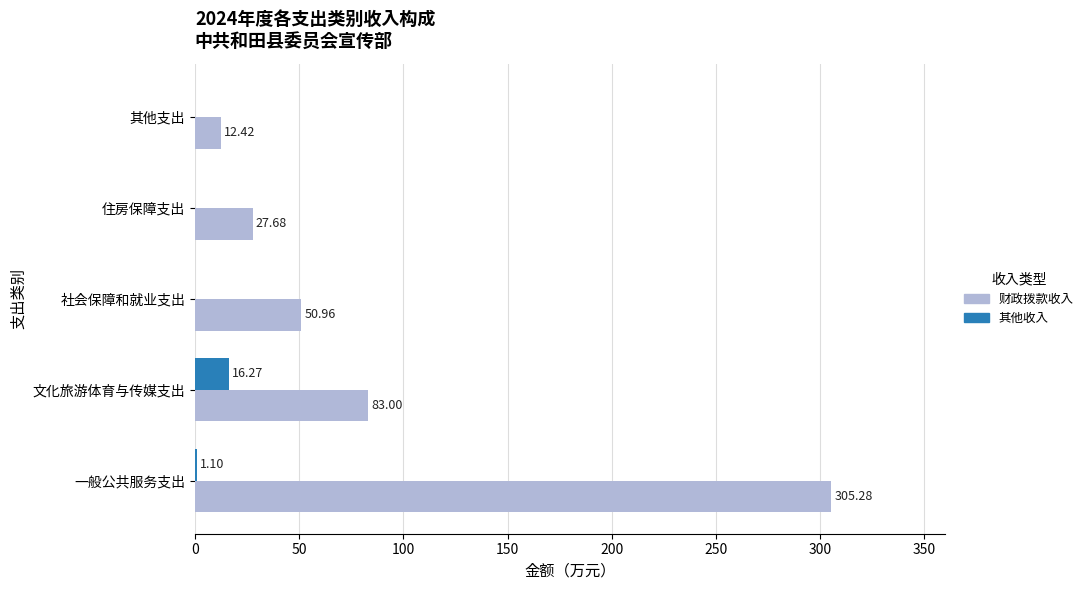

Which series changed the most between 社会保障和就业支出 and 住房保障支出?

财政拨款收入